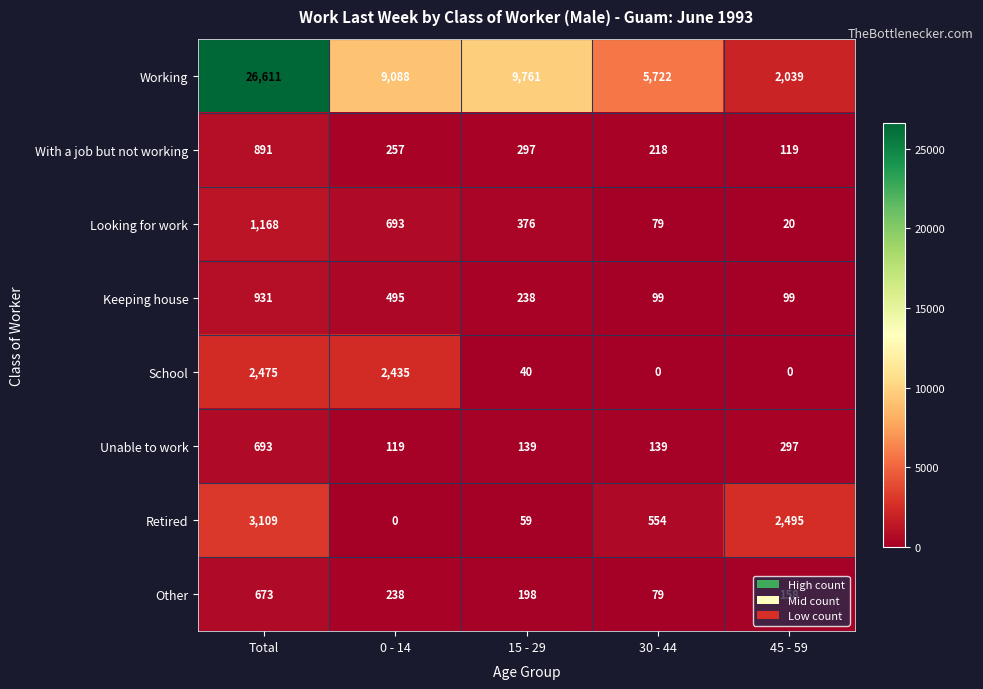

How many data points does each series have?

5